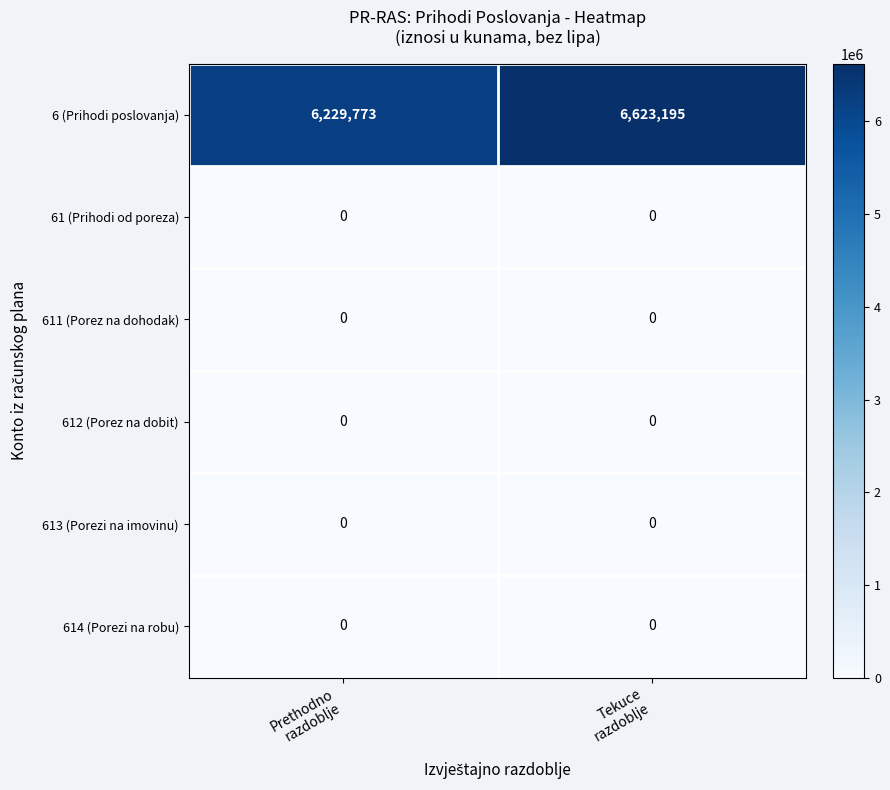

At which category is the sum across all series the highest?

Tekuce
razdoblje